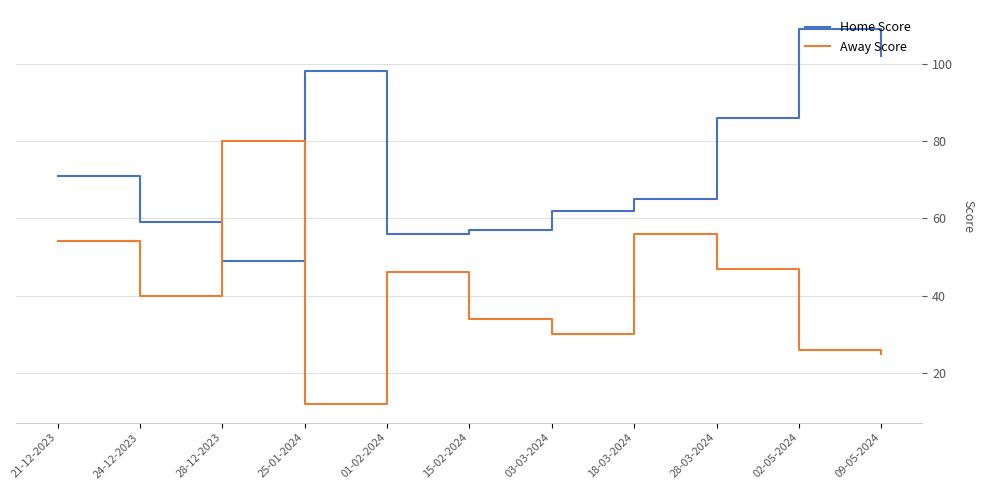

What is the difference between the maximum and second lowest values in the Home Score series?

53